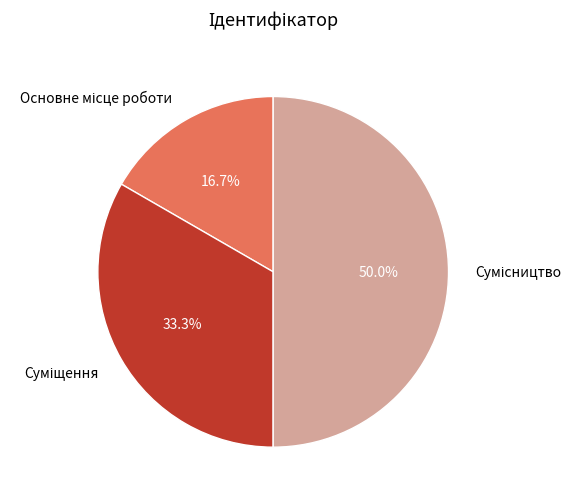

Does Сумісництво account for over 50% of the chart?

No